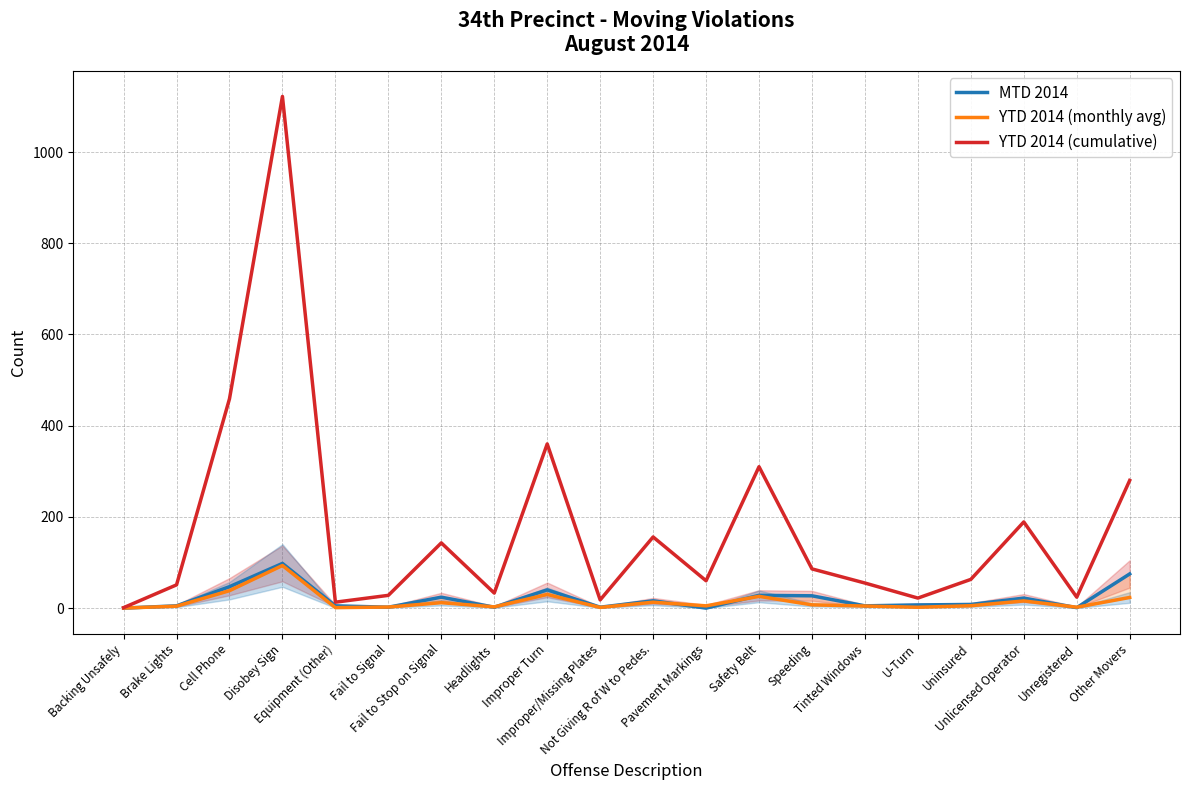

At which label does MTD 2014 reach its minimum?

Backing Unsafely